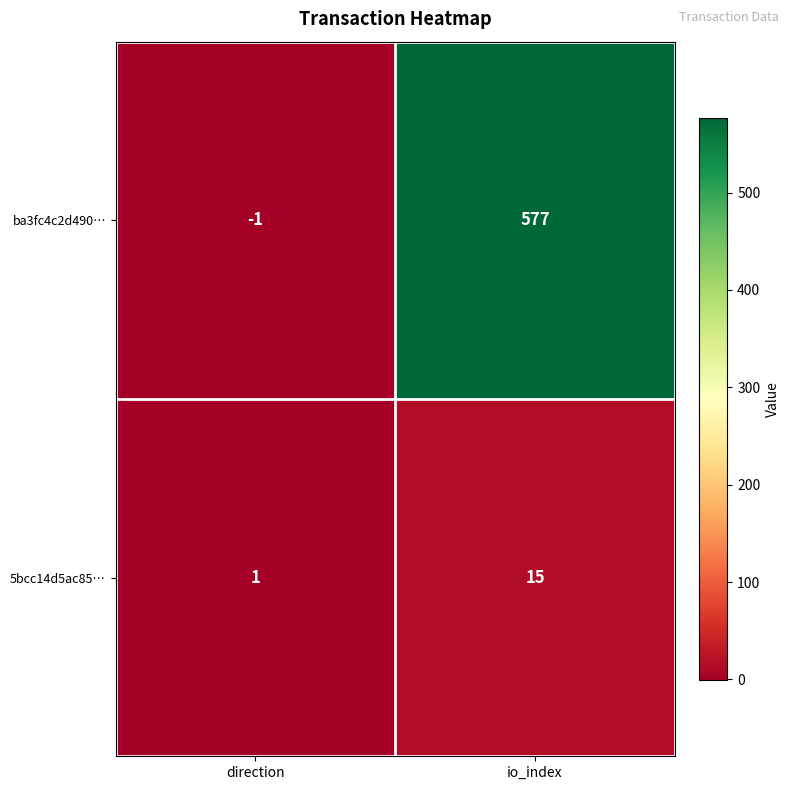

The value of 5bcc14d5ac85… at direction is 1. True or false?

True